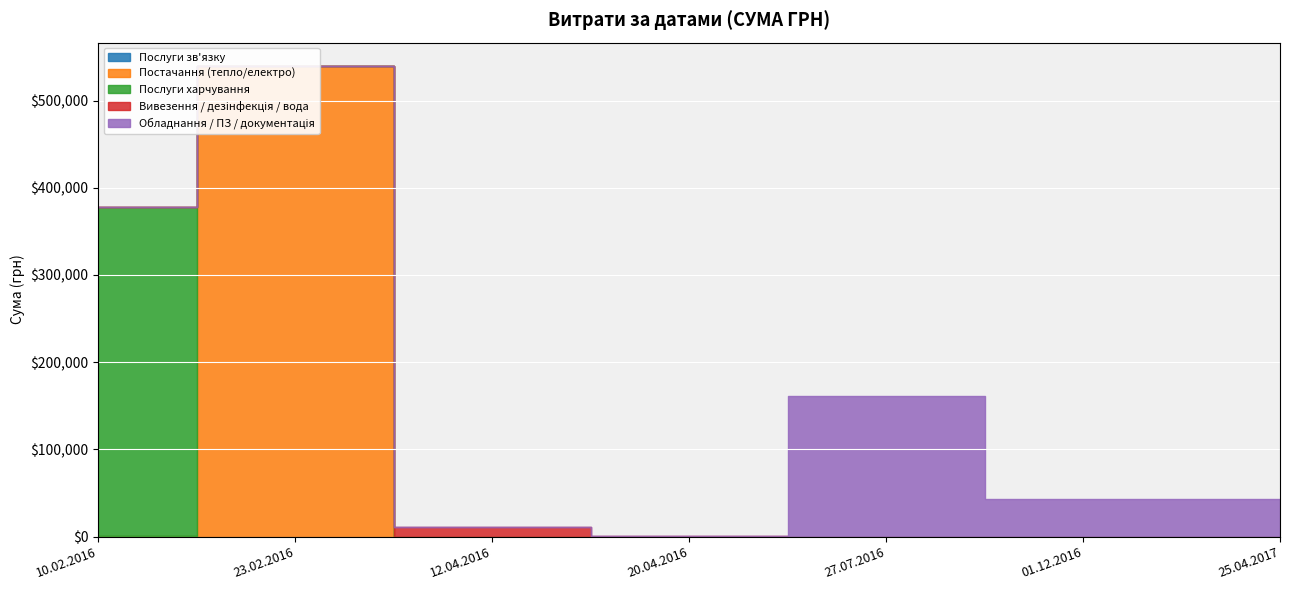

At which label does Постачання (тепло/електро) reach its minimum?

10.02.2016